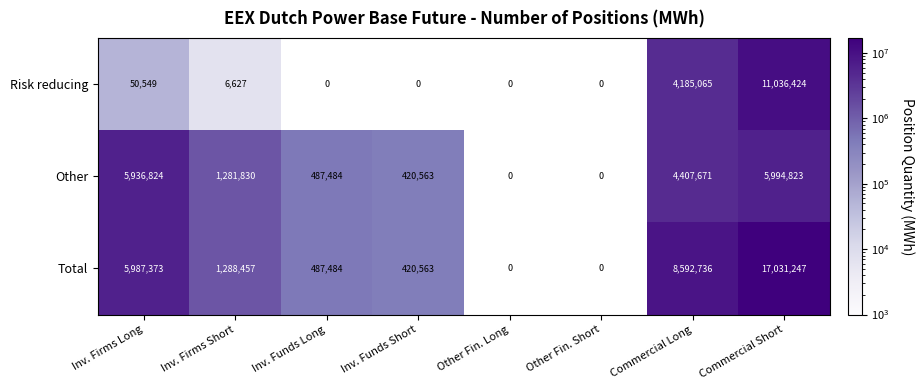

What is the spread (max minus min) of values at Inv. Firms Long?

5936824